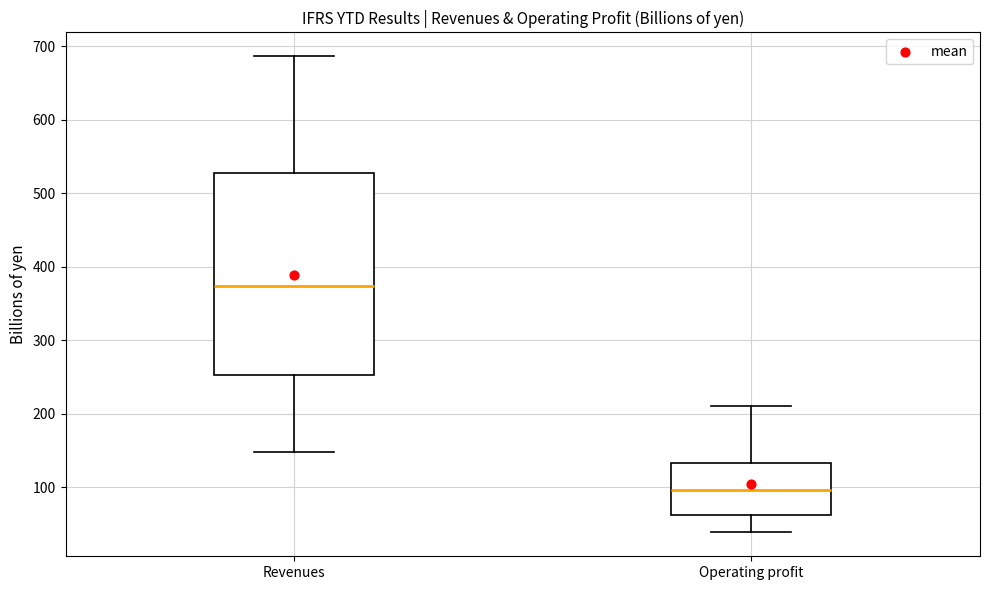

Which box's median line is the highest?

Revenues